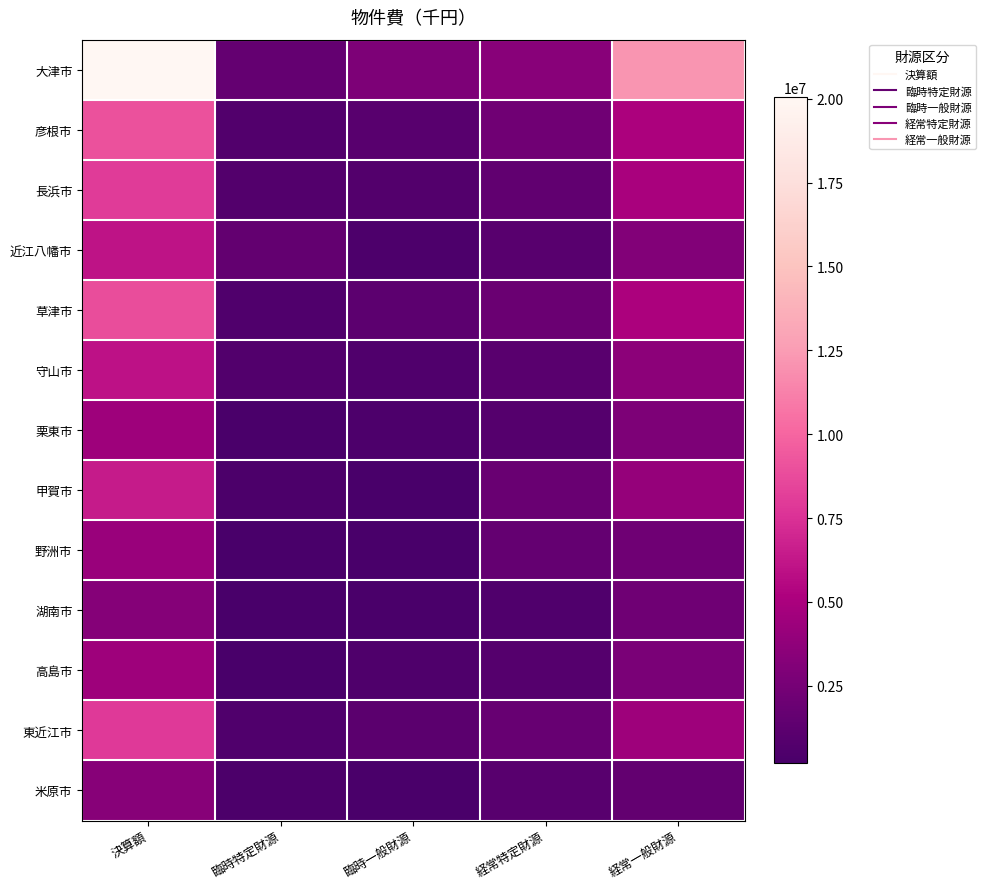

Which label corresponds to the largest value in the chart?

決算額